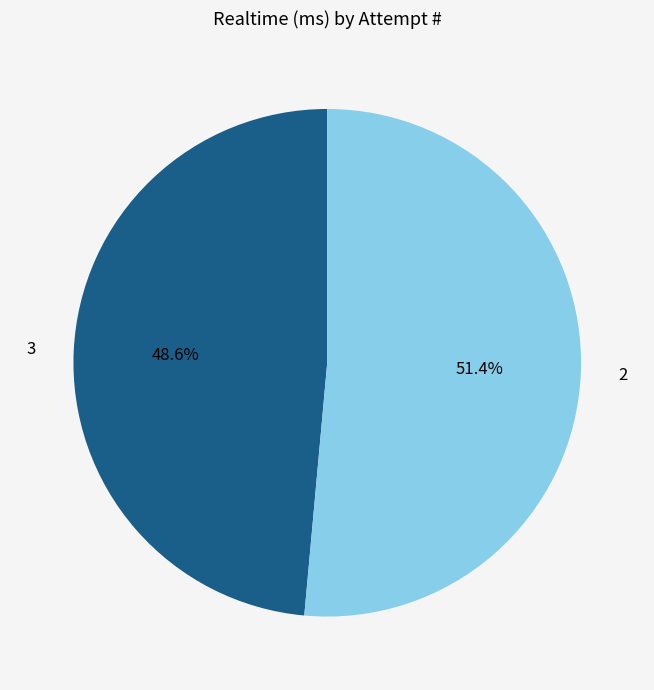

Combined, do 3 and 2 account for over 50%?

Yes